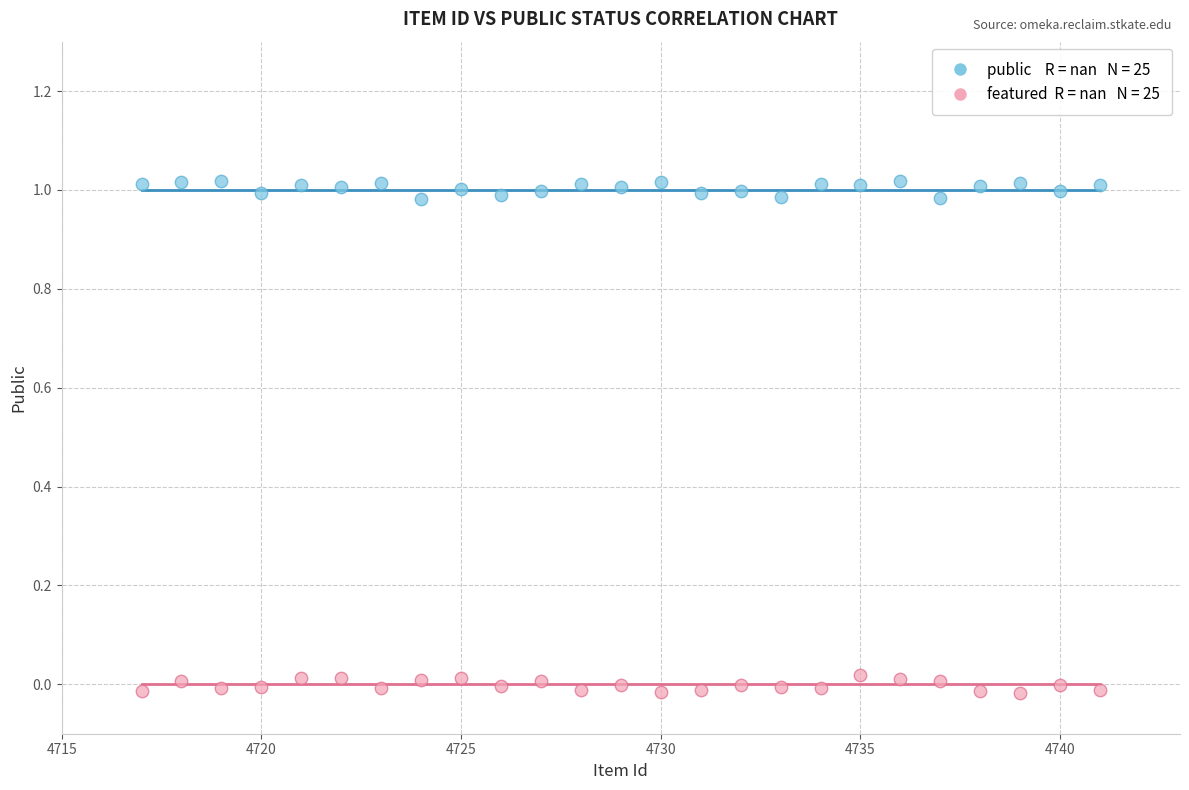

Count the number of points in this scatter plot.

50